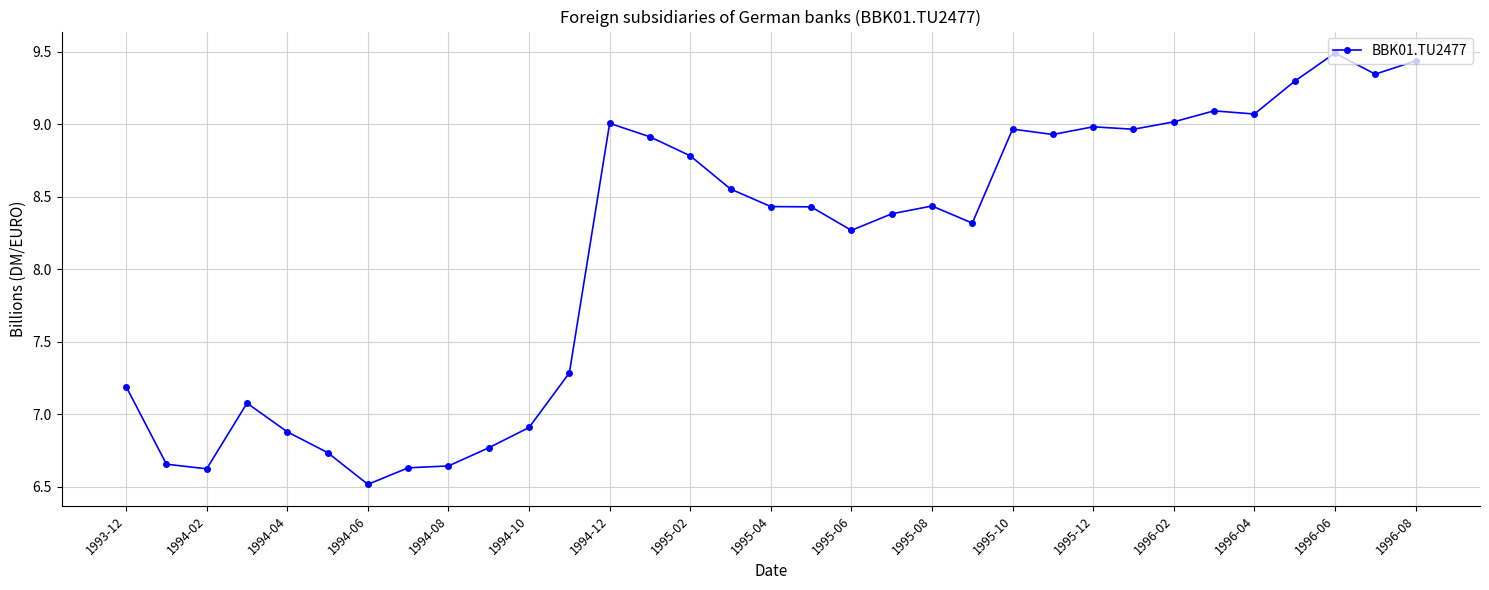

What is the value of the 12th point from the left?

7.3